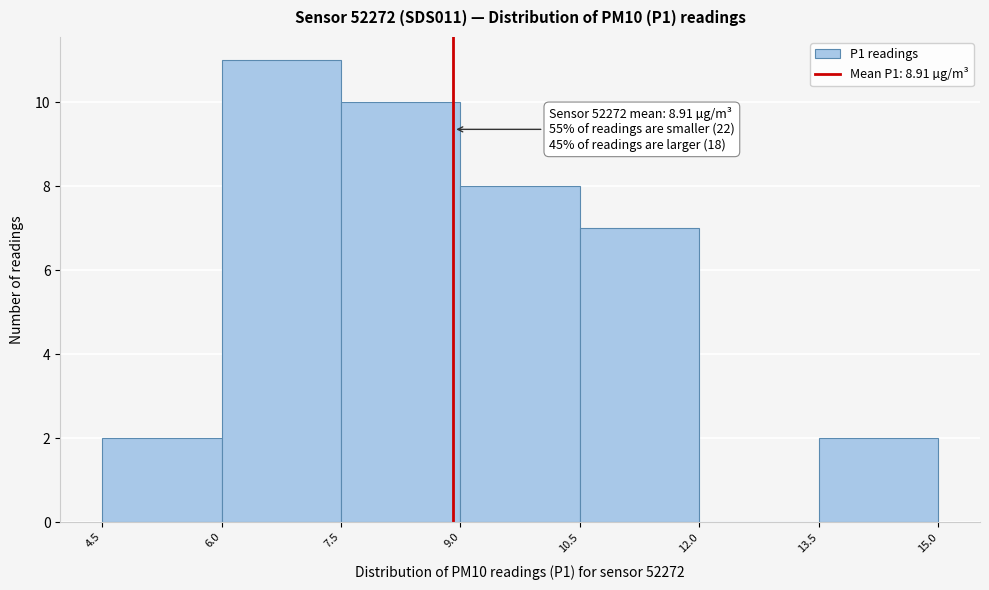

Which range on the x-axis has the tallest bar?

6.0 to 7.5